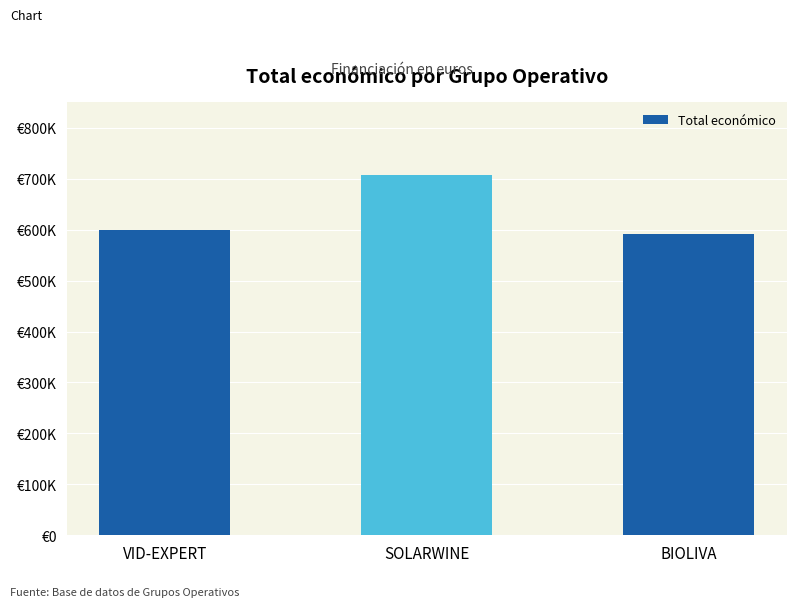

Reading left to right, extract all data points from this chart.

VID-EXPERT=599444	SOLARWINE=706697	BIOLIVA=592475